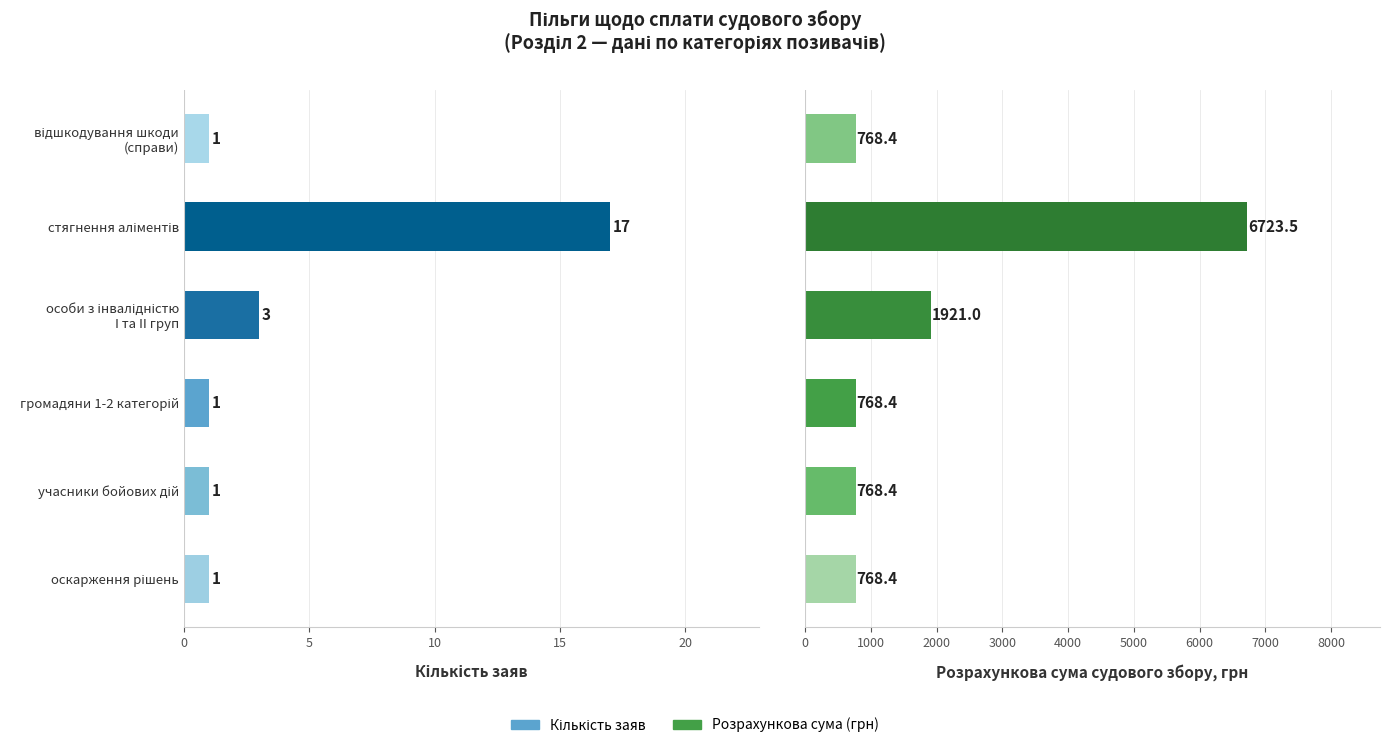

How many values in the Кількість заяв series exceed 1?

2